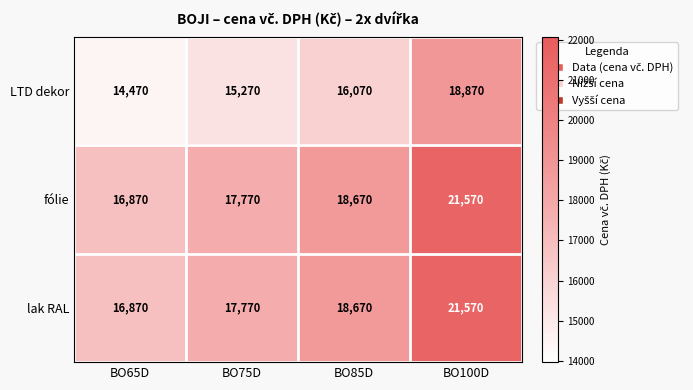

Rank the categories by LTD dekor value from lowest to highest.

BO65D, BO75D, BO85D, BO100D